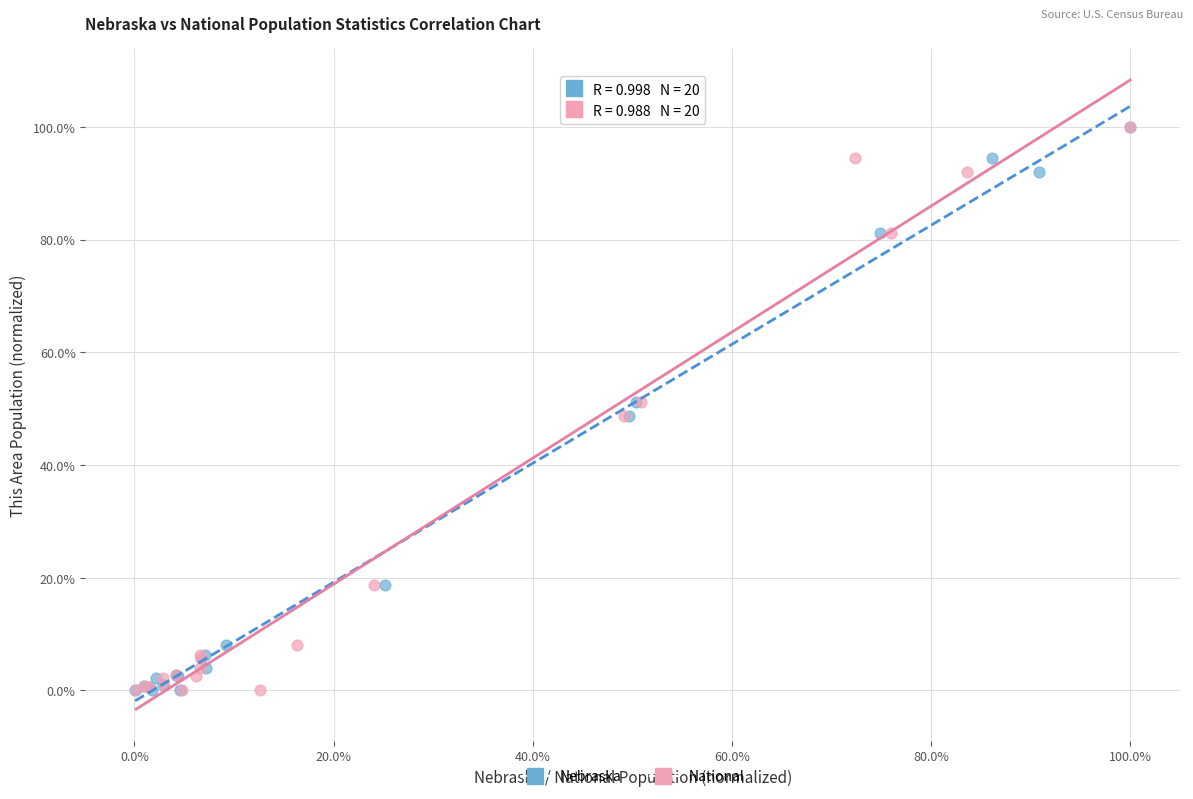

What are all the series names shown in the legend?

Nebraska, National